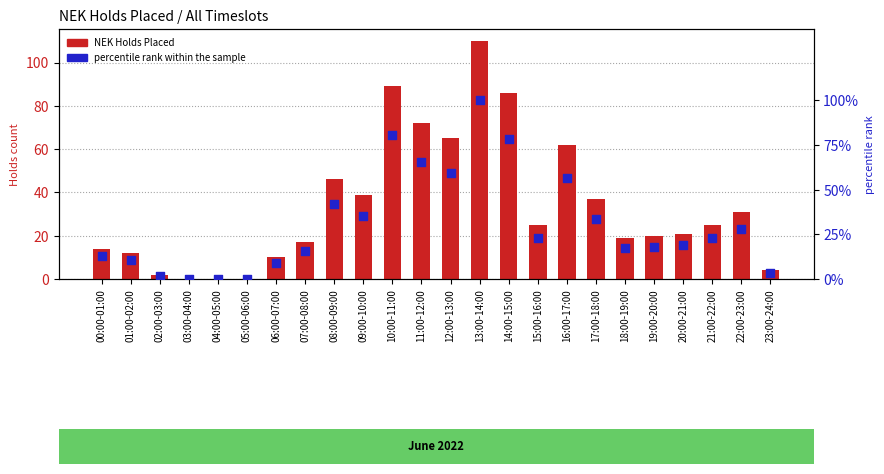

Which series contains the highest Y value?

NEK Holds Placed